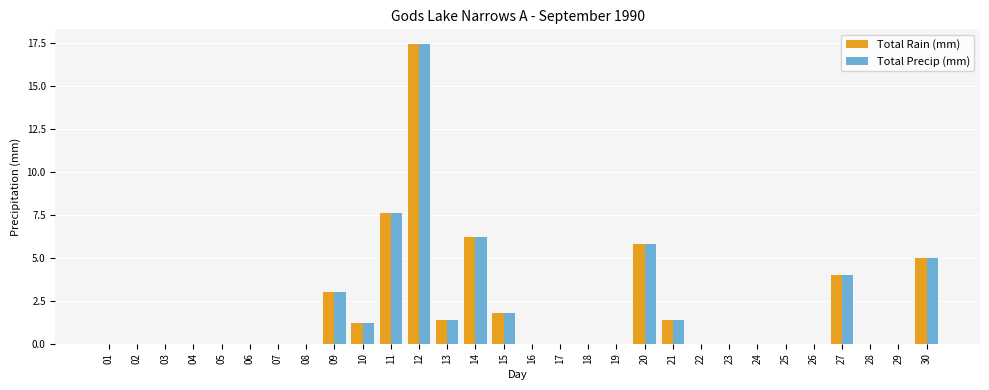

What is the highest value of the Total Rain (mm) series?

17.4